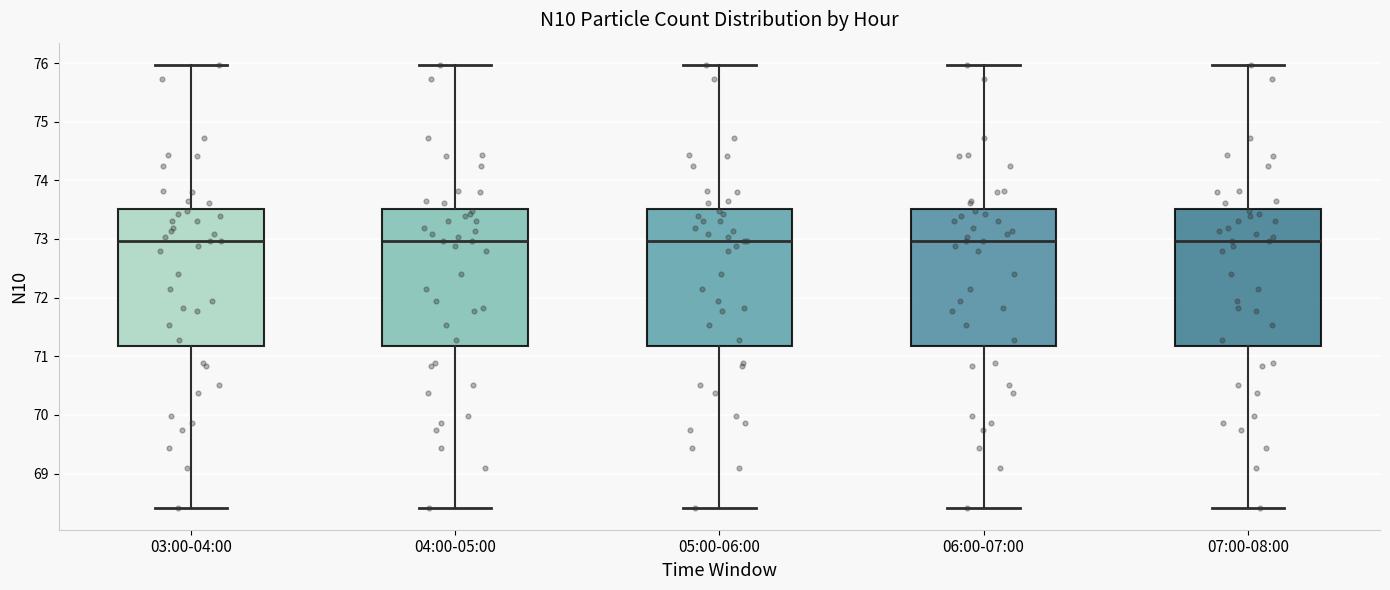

Reading left to right, read every box against the y-axis: the position of its median line, the range the box covers, and the ends of its whiskers. The values are not printed on the chart, so give them approximately, as read against the axis.

03:00-04:00: median 73.0, box 71.2 to 73.5, whiskers 68.4 to 76.0
04:00-05:00: median 73.0, box 71.2 to 73.5, whiskers 68.4 to 76.0
05:00-06:00: median 73.0, box 71.2 to 73.5, whiskers 68.4 to 76.0
06:00-07:00: median 73.0, box 71.2 to 73.5, whiskers 68.4 to 76.0
07:00-08:00: median 73.0, box 71.2 to 73.5, whiskers 68.4 to 76.0